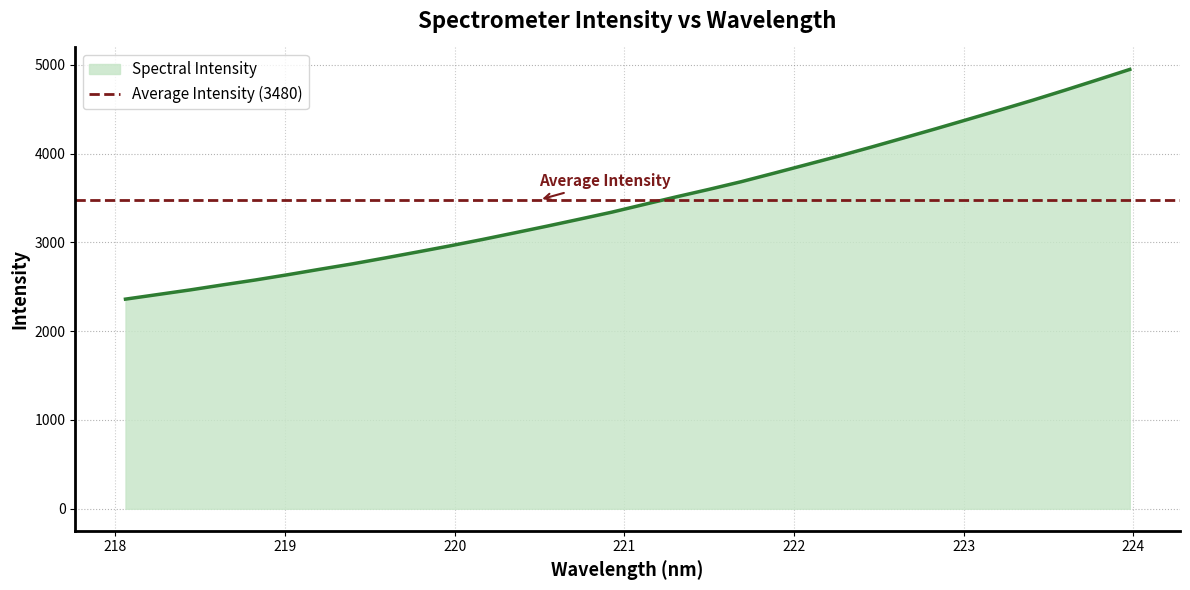

How many values are below 3426?

16